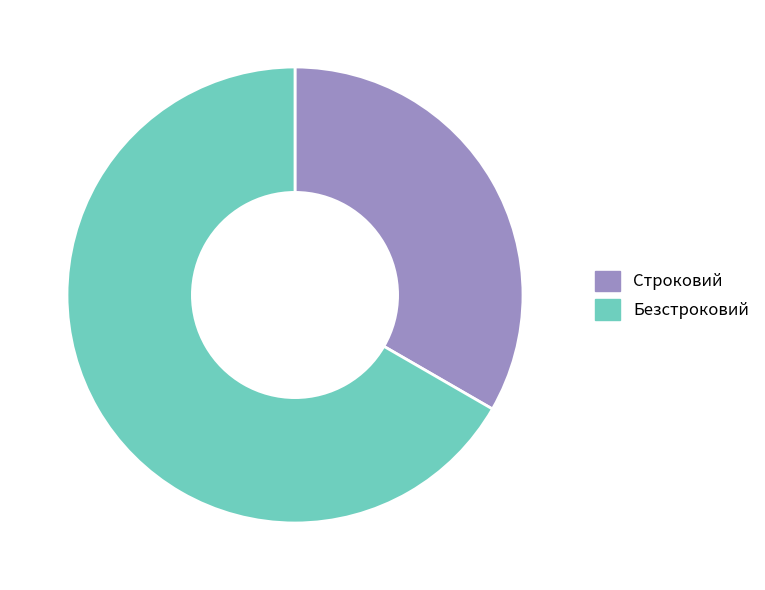

Count the number of slices in the pie.

2